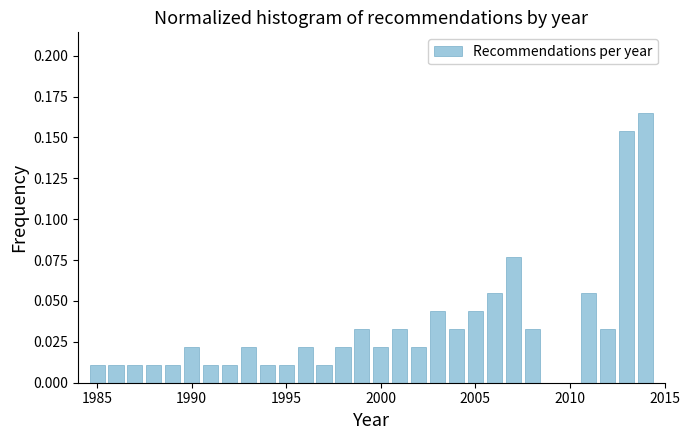

Read against the x-axis, roughly where is the centre of the tallest bar?

2014.0